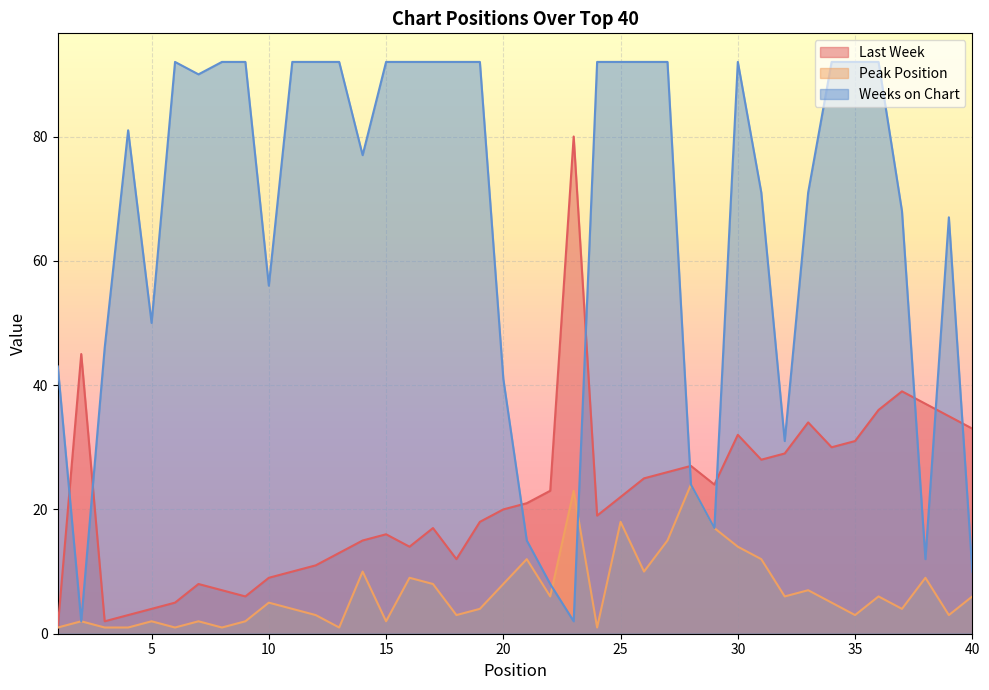

What is the difference between the highest and lowest values at 39?

64